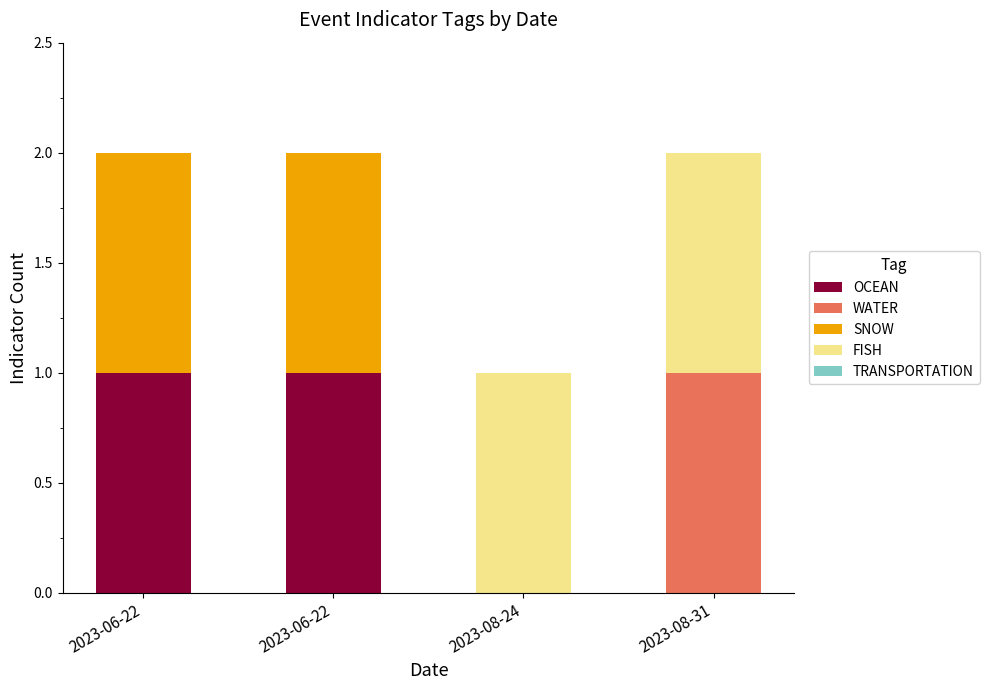

Are the bars horizontal?

No